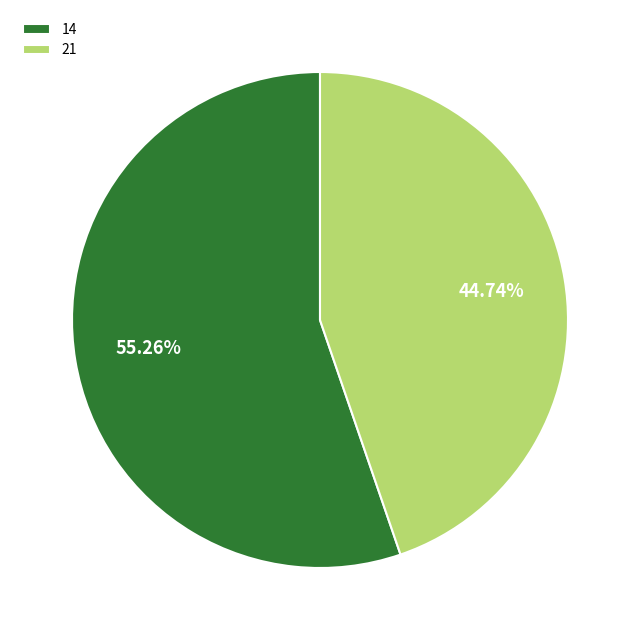

Does any single category account for the majority?

Yes